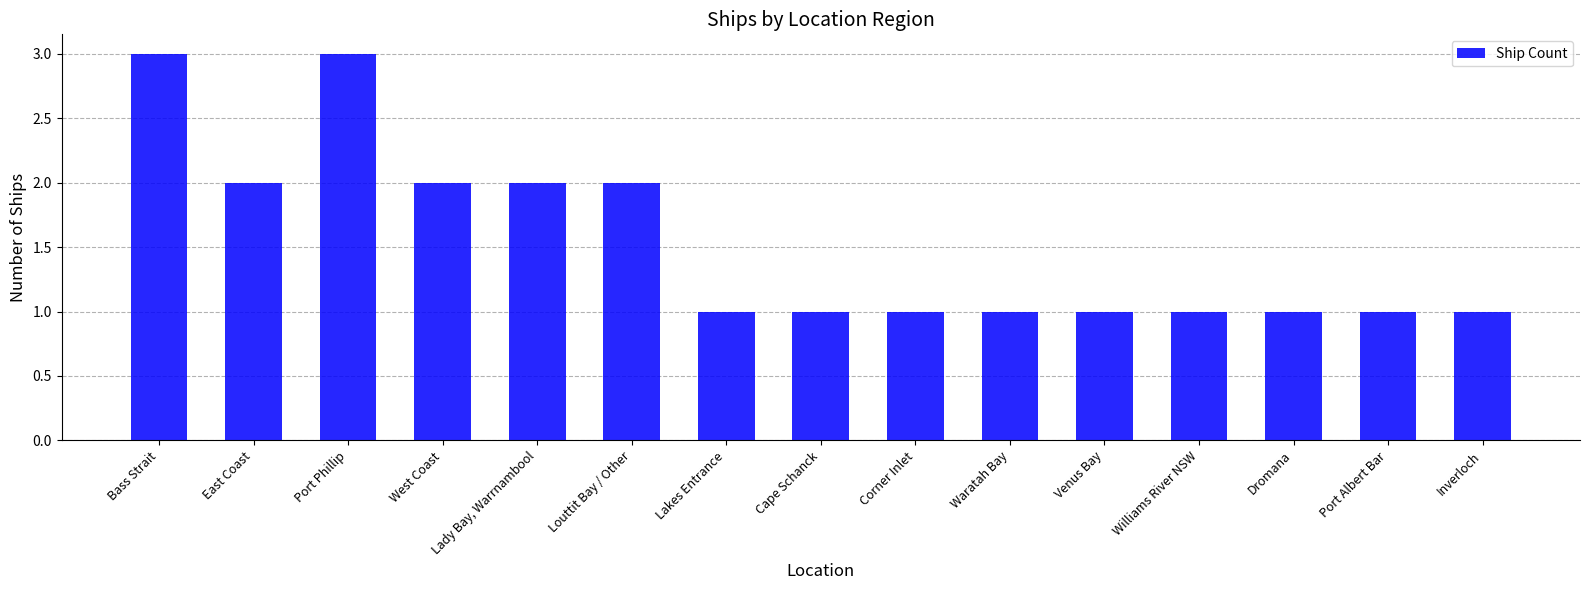

What is the sum of the values at Port Phillip and Venus Bay?

4